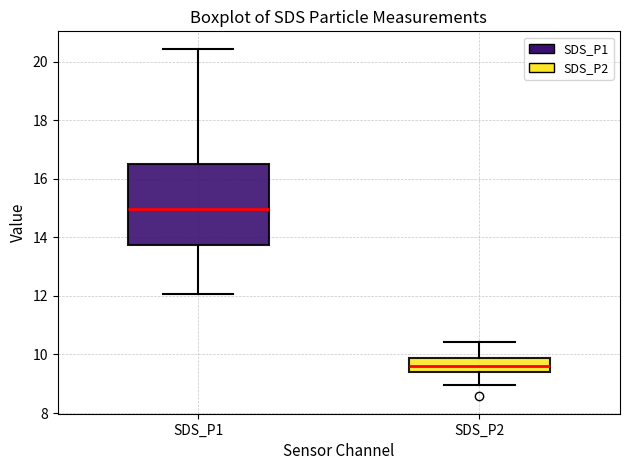

Which box's median line is the lowest?

SDS_P2